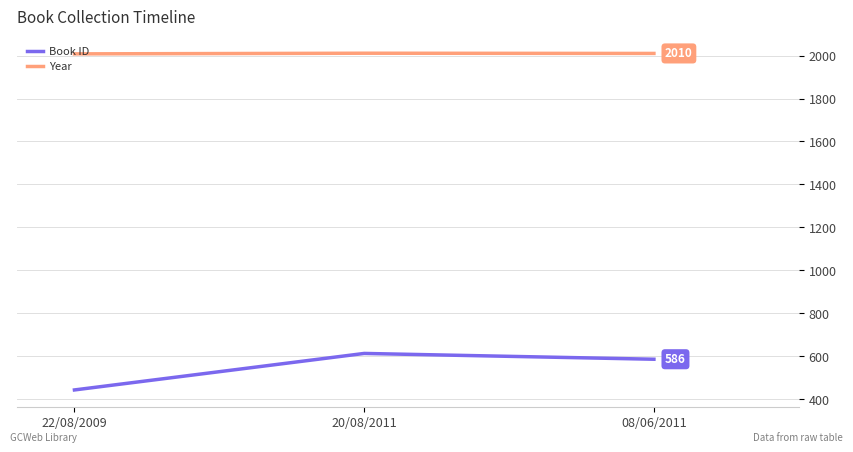

Where is Book ID nearest to the value 528?

08/06/2011